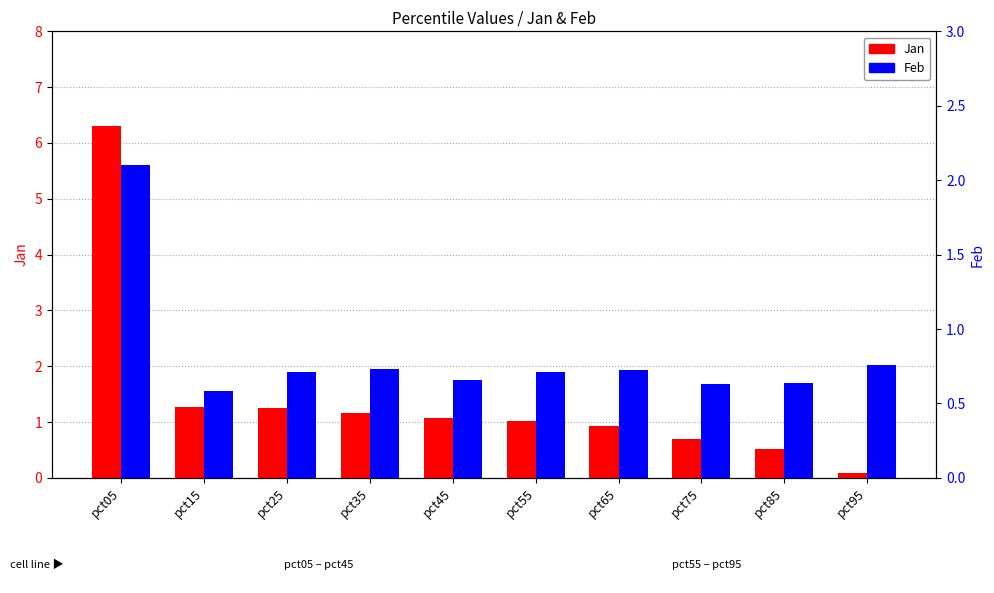

How many data points does each series have?

10